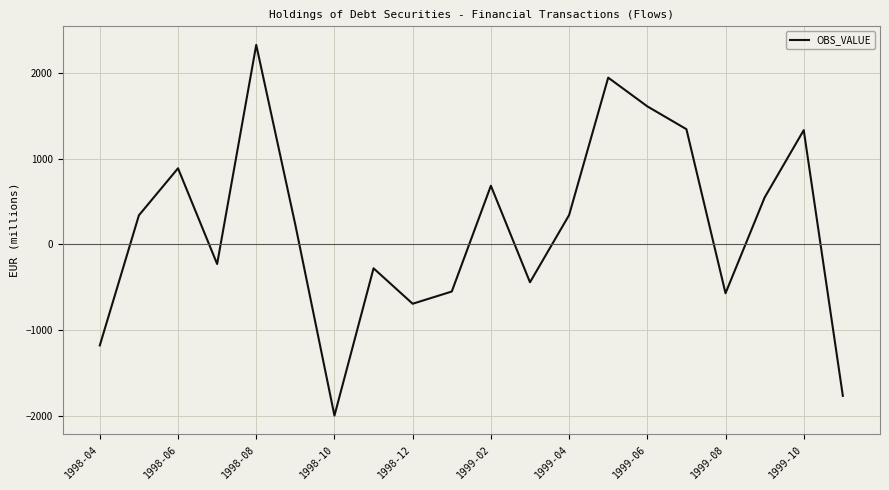

What is the difference between the maximum and minimum values?

4326.6